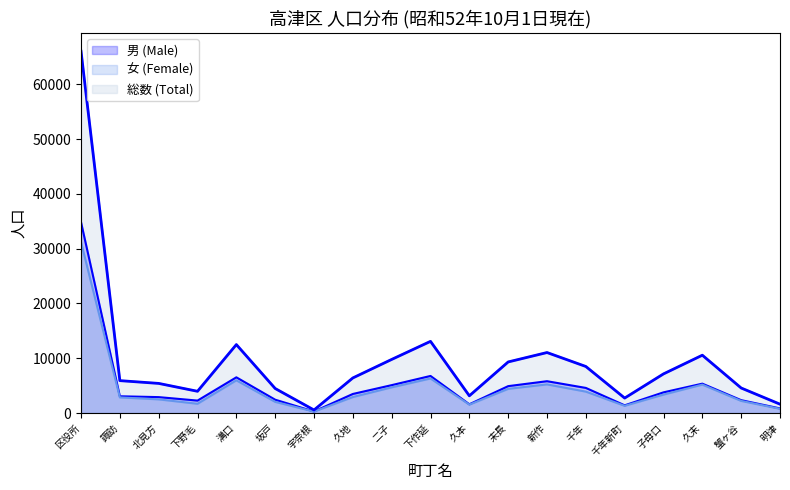

What is the difference between the 女 (Female) values at 久末 and 久地?

2267